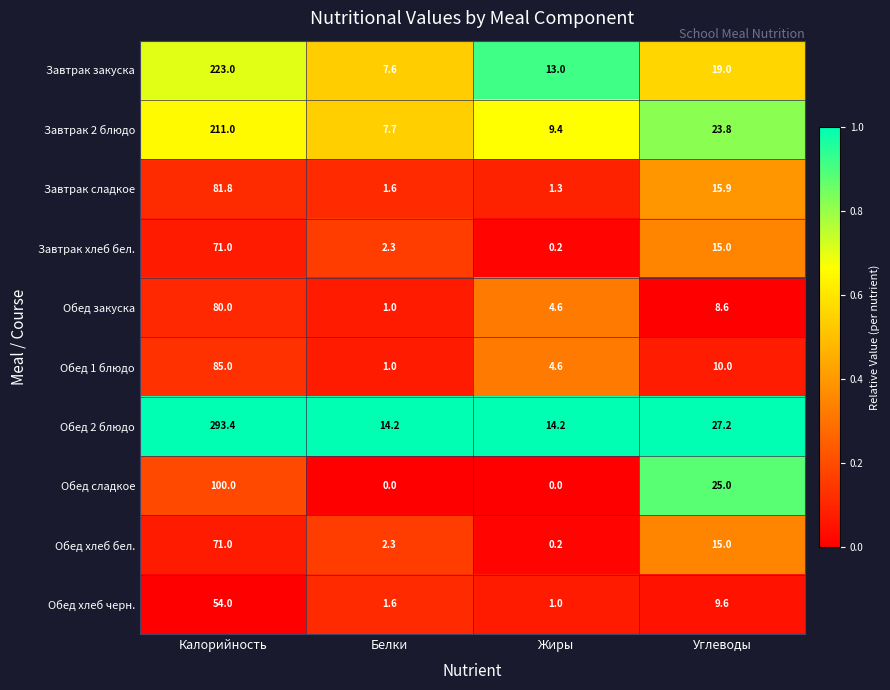

What is the minimum value for Завтрак 2 блюдо?

7.7